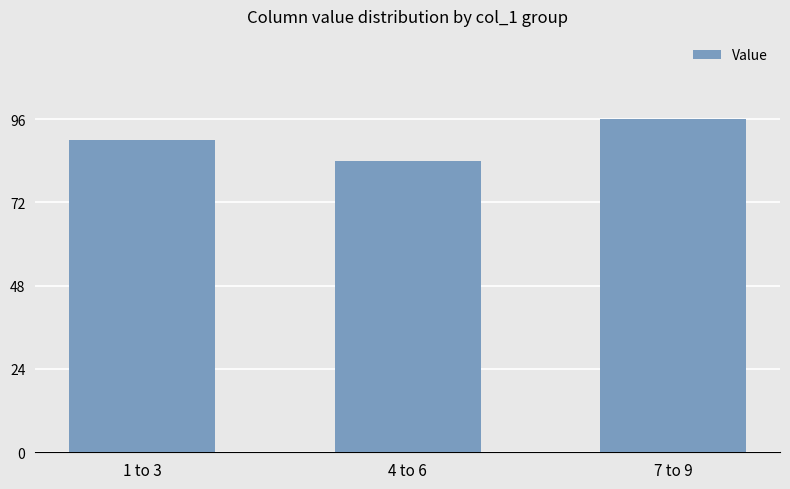

Reading right to left, list all the values displayed in this chart.

96	84	90